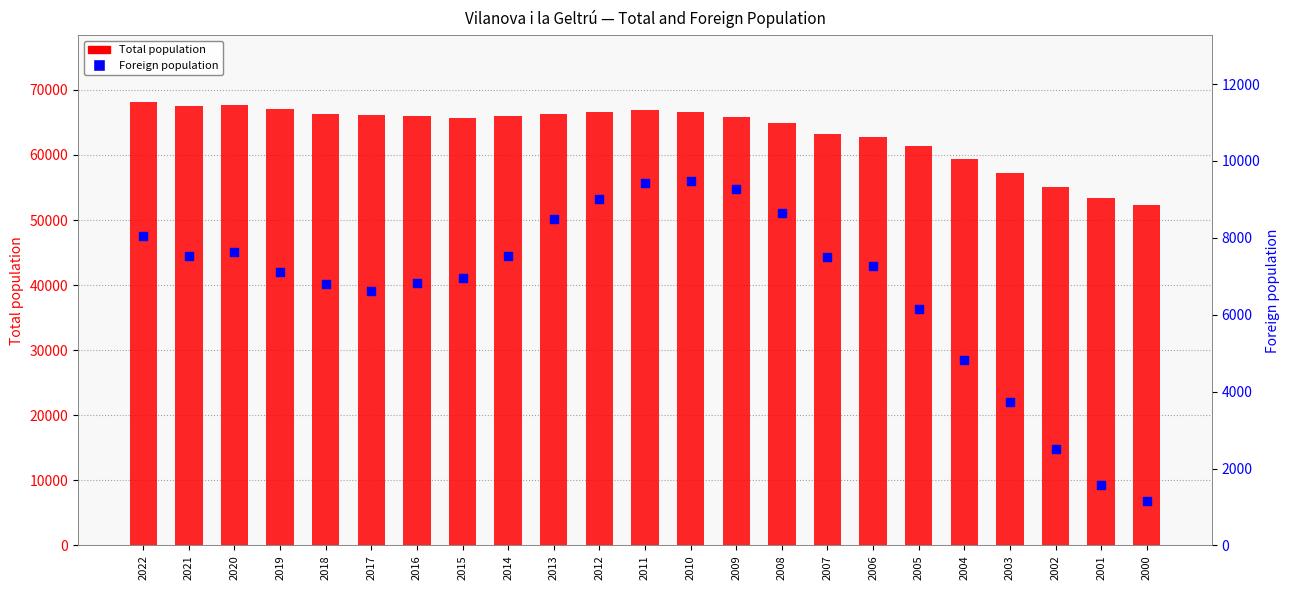

At how many categories does at least one series exceed 35190?

23